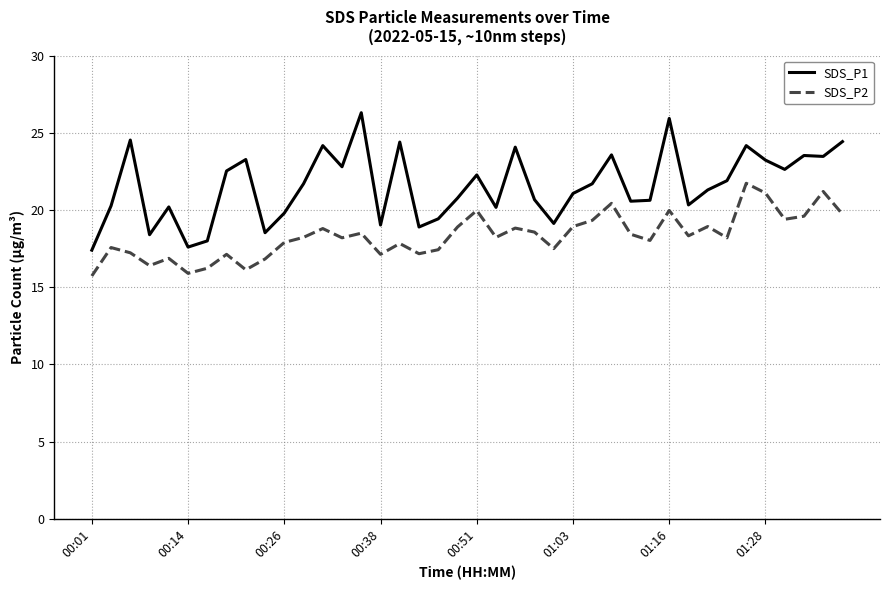

True or false: SDS_P1 and SDS_P2 cross at least once.

False